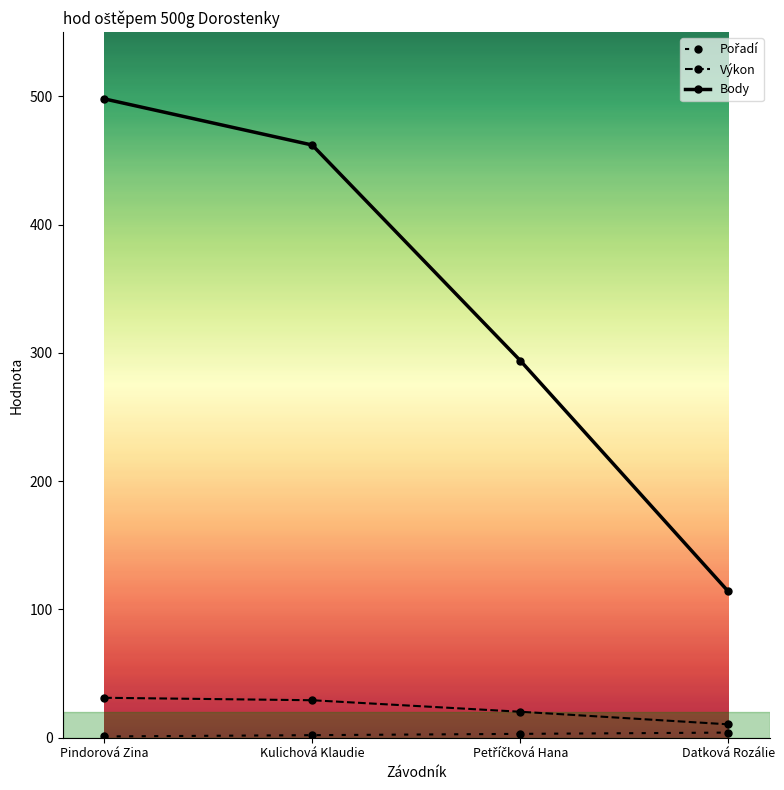

Count the number of data series in this chart.

3